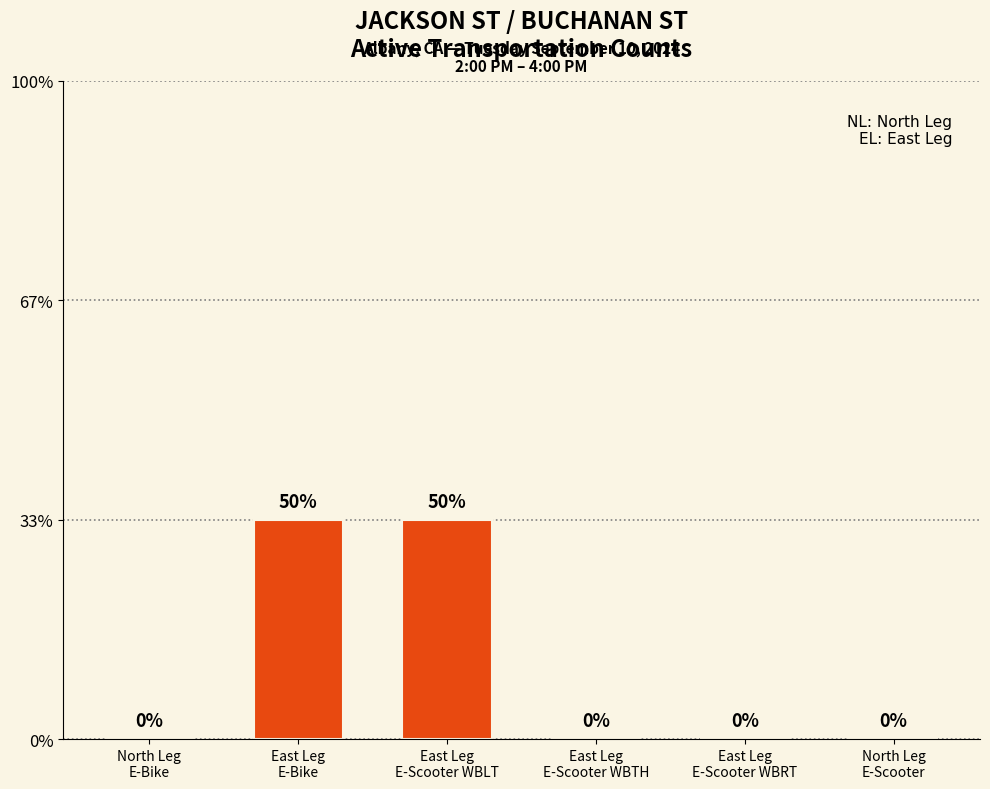

Count the values in the range 0 to 1.

6